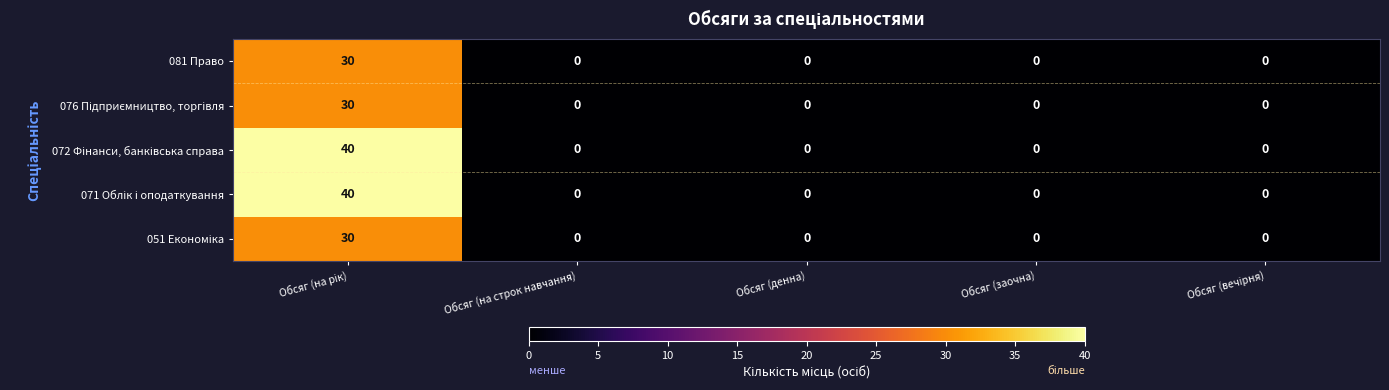

What is the difference between the maximum and second lowest values in the 081 Право series?

30